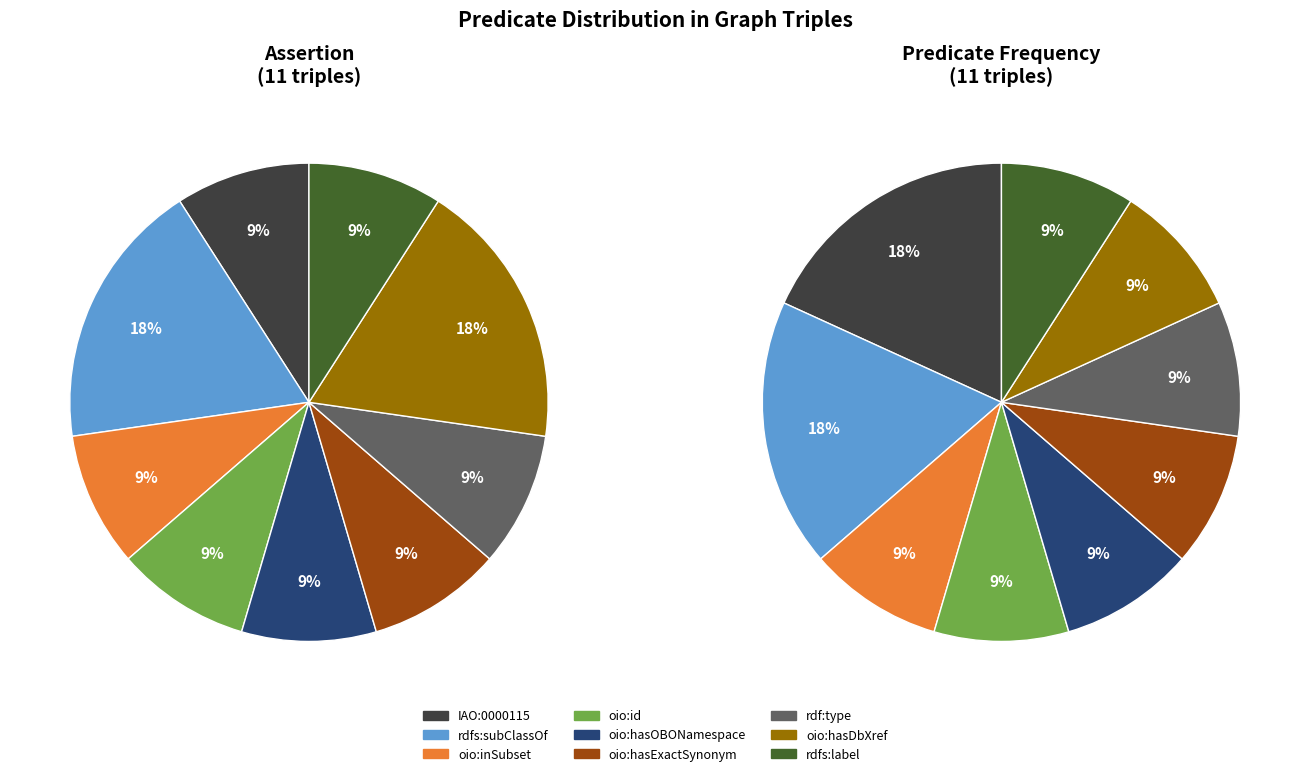

To the nearest percent, what portion does oio:hasExactSynonym represent?

9%